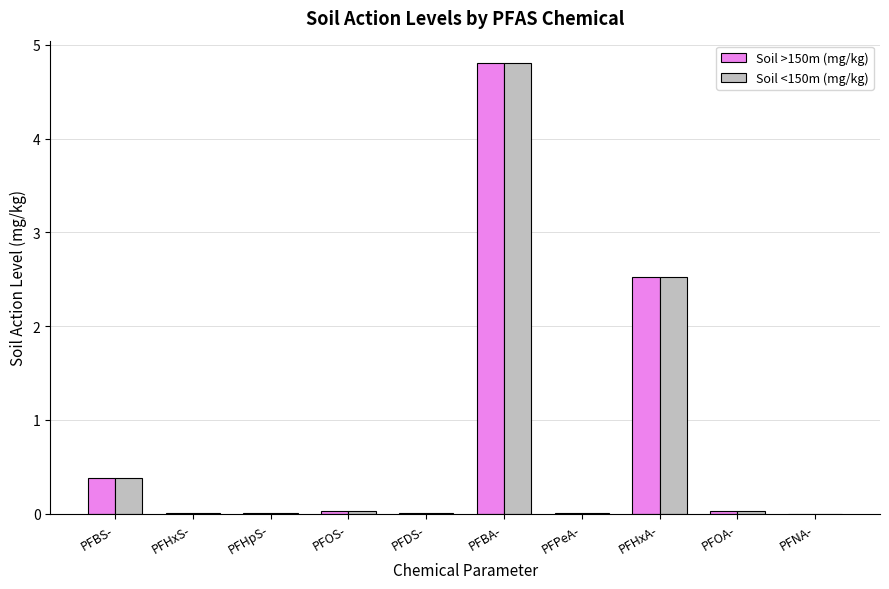

How many groups of bars are there?

10